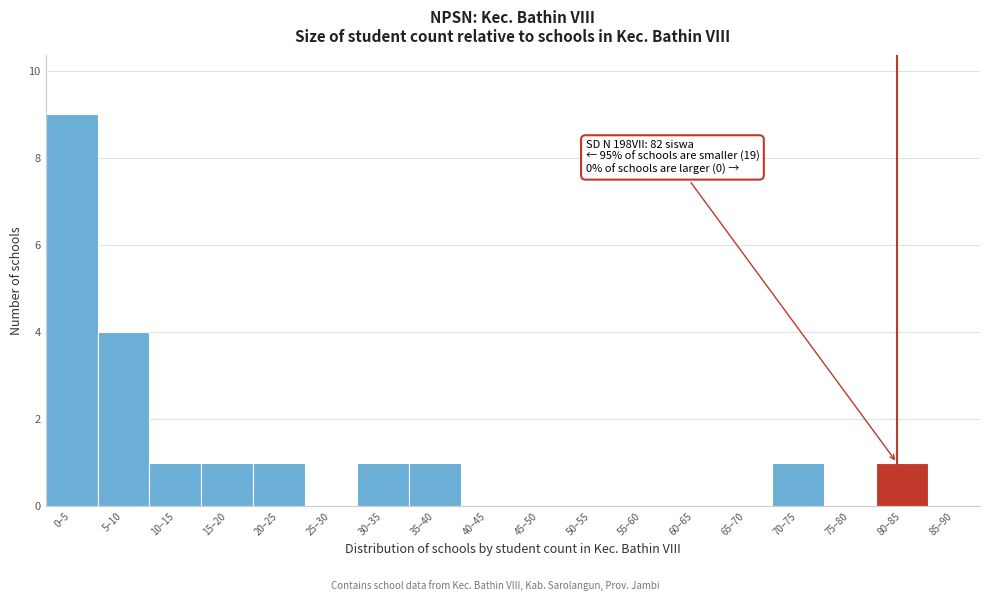

Reading left to right, what are all the values shown in this chart?

0–5=9	5–10=4	10–15=1	15–20=1	20–25=1	25–30=0	30–35=1	35–40=1	40–45=0	45–50=0	50–55=0	55–60=0	60–65=0	65–70=0	70–75=1	75–80=0	80–85=1	85–90=0